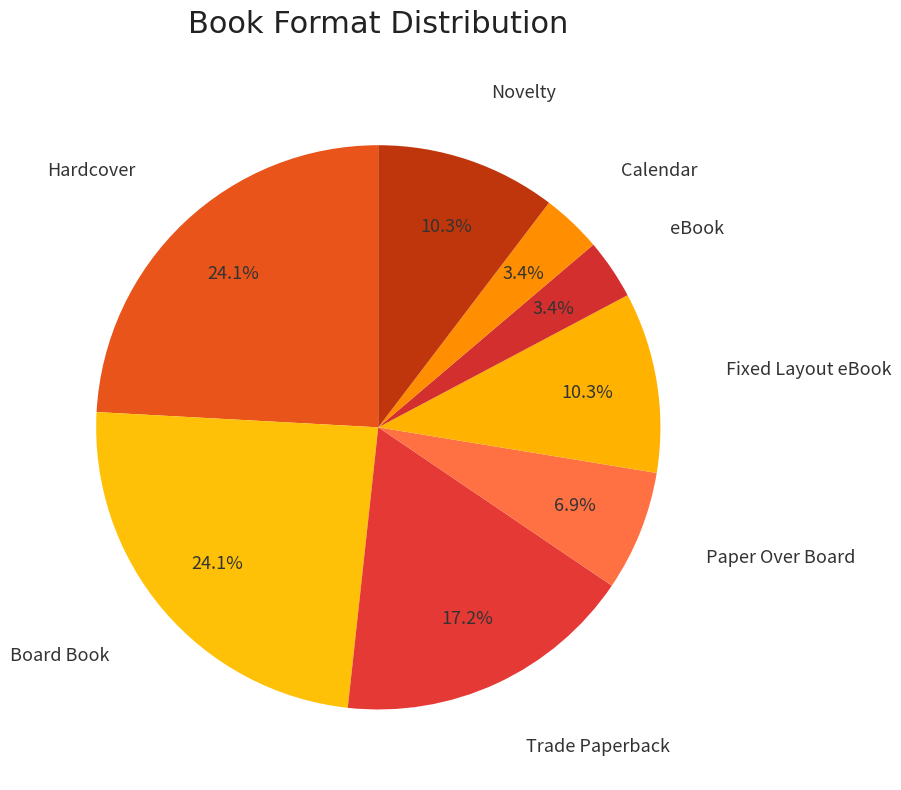

How many slices are in this pie chart?

8